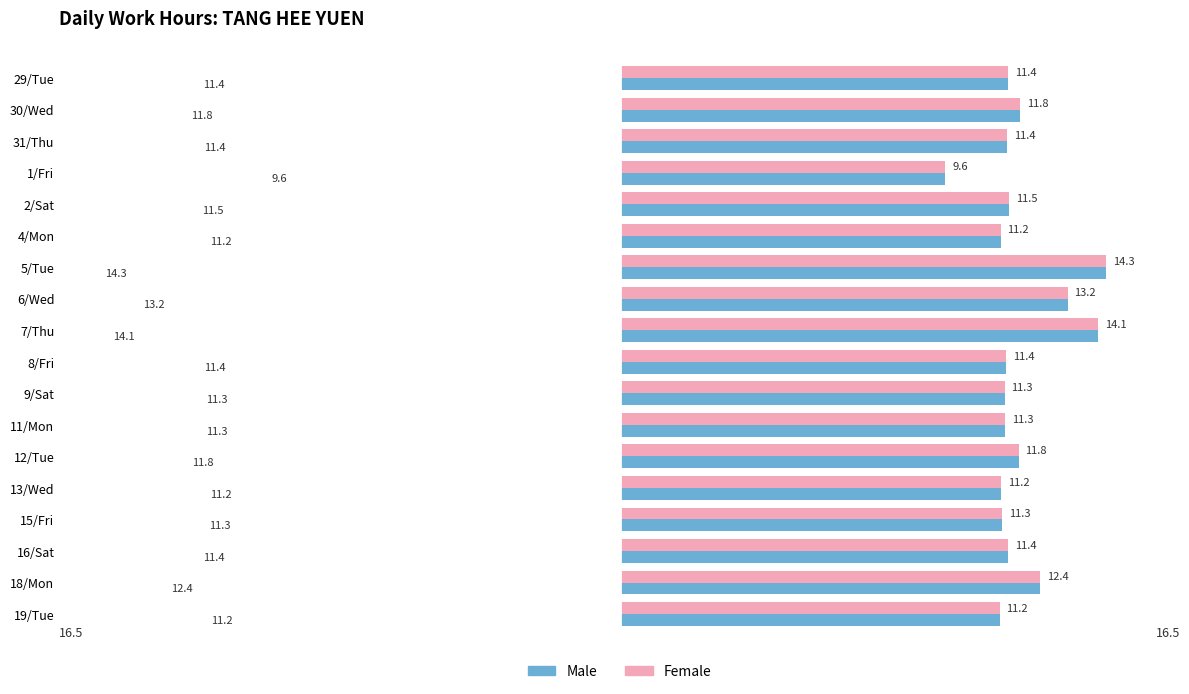

At which category is the sum across all series the highest?

5/Tue